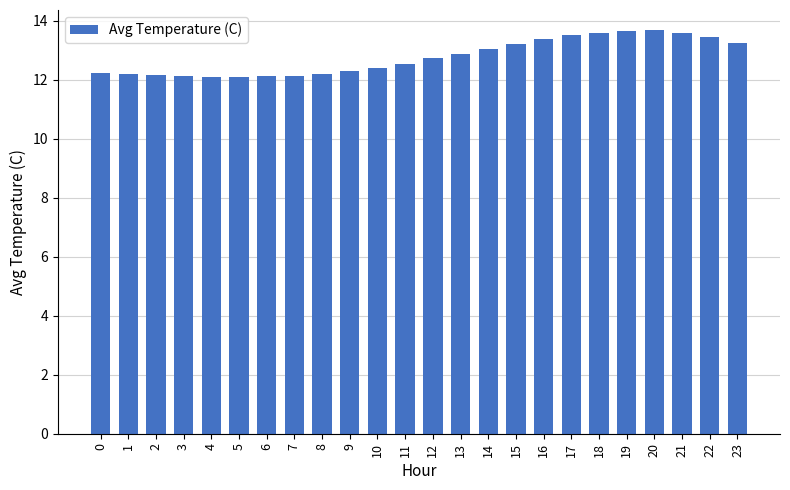

What is the difference between the maximum and minimum values?

1.6